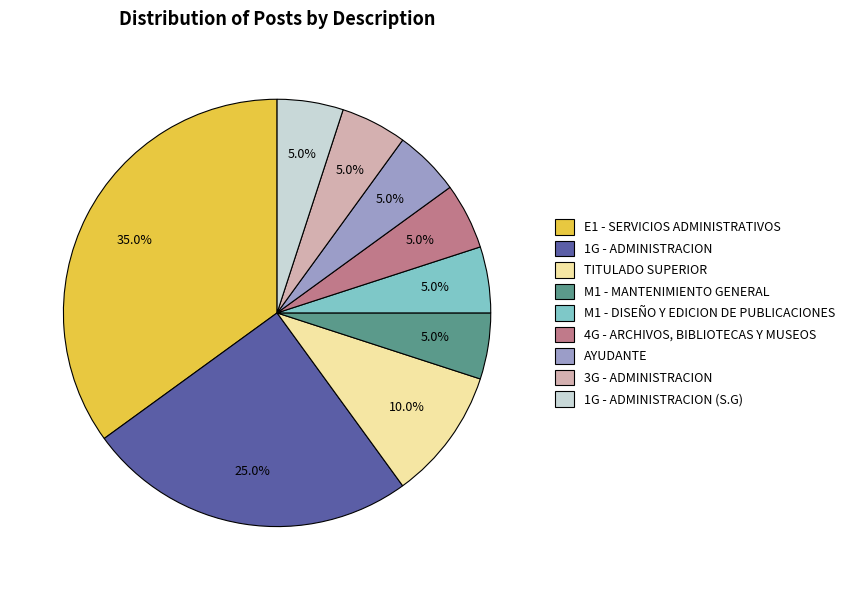

Is there any slice that represents more than half of the pie?

No